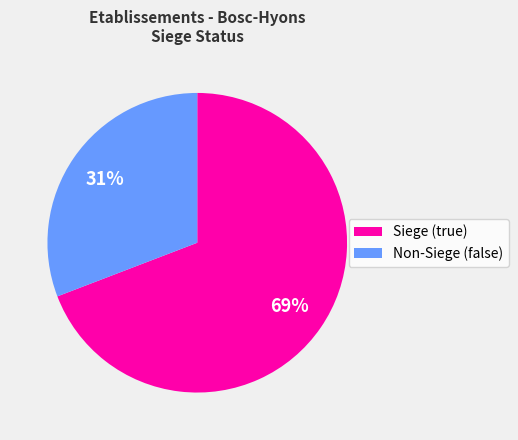

To the nearest percent, what is the average slice percentage?

50%